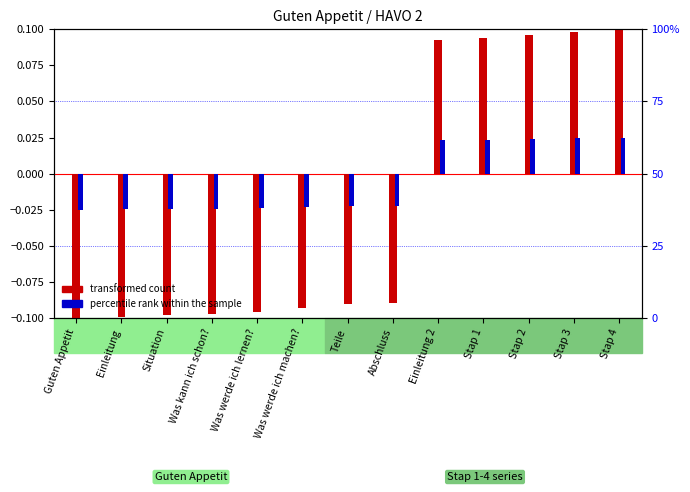

At which category is the sum across all series the highest?

Stap 4